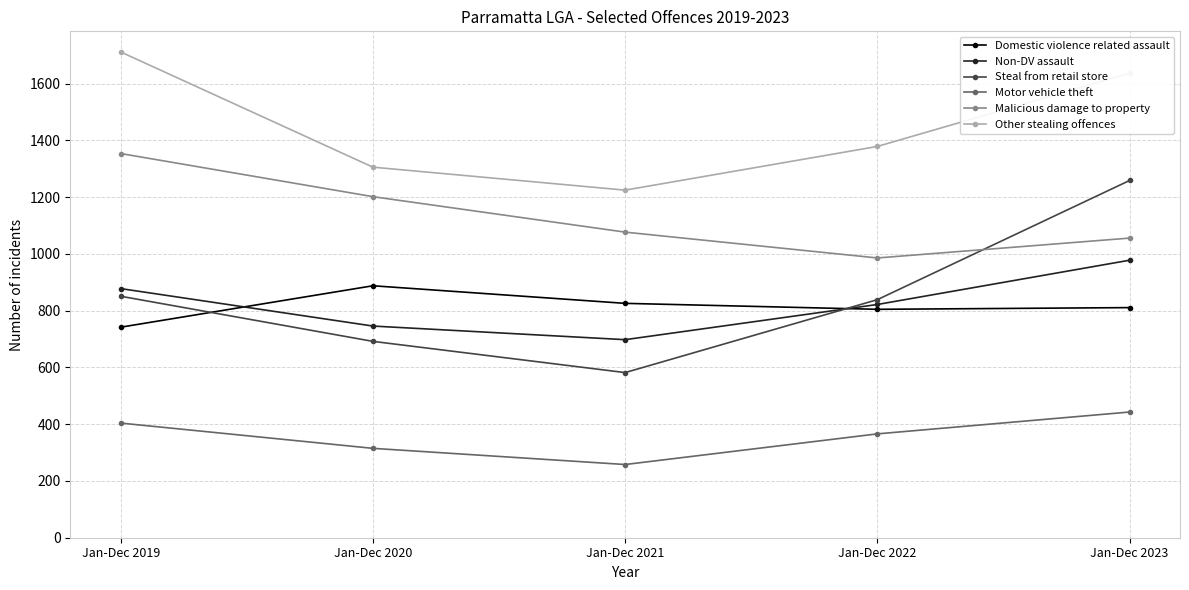

The Malicious damage to property series shows 986 at Jan-Dec 2022. True or false?

True